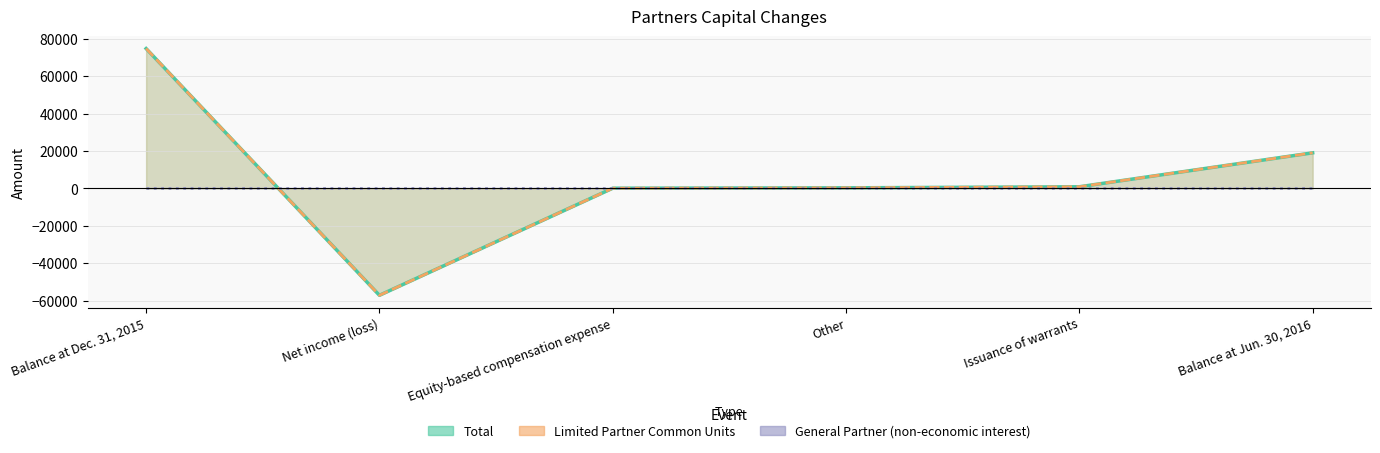

True or false: Limited Partner Common Units and Total cross at least once.

False